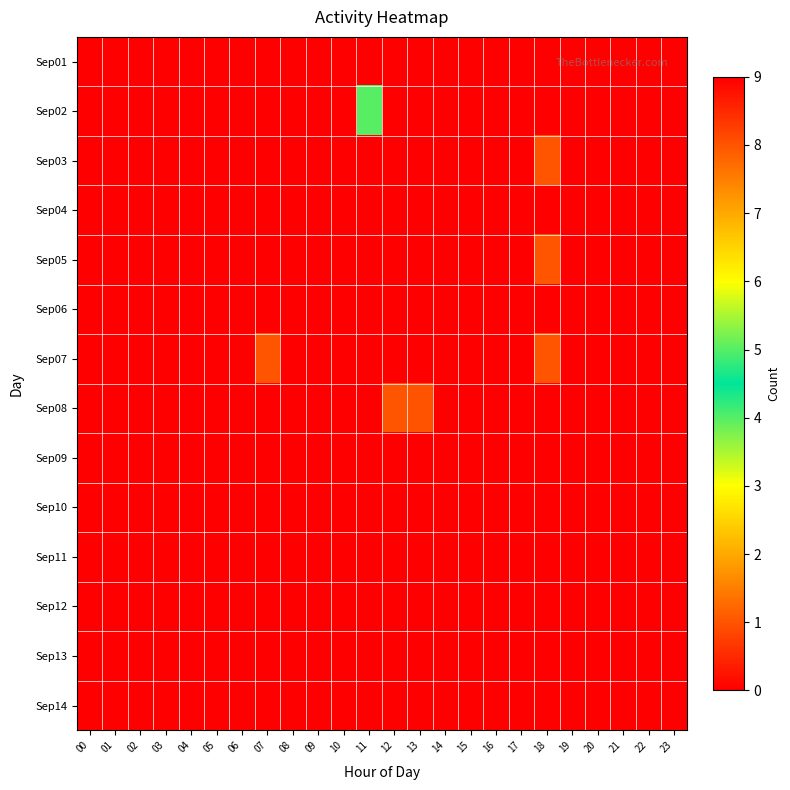

Reading left to right, extract all data points from this chart.

Sep01: 00=0	01=0	02=0	03=0	04=0	05=0	06=0	07=0	08=0	09=0	10=0	11=0	12=0	13=0	14=0	15=0	16=0	17=0	18=0	19=0	20=0	21=0	22=0	23=0
Sep02: 00=0	01=0	02=0	03=0	04=0	05=0	06=0	07=0	08=0	09=0	10=0	11=4	12=9	13=0	14=0	15=0	16=0	17=0	18=0	19=0	20=0	21=0	22=0	23=0
Sep03: 00=0	01=0	02=0	03=0	04=0	05=0	06=0	07=0	08=0	09=0	10=0	11=0	12=0	13=0	14=0	15=0	16=0	17=0	18=1	19=0	20=0	21=0	22=0	23=0
Sep04: 00=0	01=0	02=0	03=0	04=0	05=0	06=0	07=0	08=0	09=0	10=0	11=0	12=0	13=0	14=0	15=0	16=0	17=0	18=0	19=0	20=0	21=0	22=0	23=0
Sep05: 00=0	01=0	02=0	03=0	04=0	05=0	06=0	07=0	08=0	09=0	10=0	11=0	12=0	13=0	14=0	15=0	16=0	17=0	18=1	19=0	20=0	21=0	22=0	23=0
Sep06: 00=0	01=0	02=0	03=0	04=0	05=0	06=0	07=0	08=0	09=0	10=0	11=0	12=0	13=0	14=0	15=0	16=0	17=0	18=0	19=0	20=0	21=0	22=0	23=0
Sep07: 00=0	01=0	02=0	03=0	04=0	05=0	06=0	07=1	08=0	09=0	10=0	11=0	12=0	13=0	14=0	15=0	16=0	17=0	18=1	19=0	20=0	21=0	22=0	23=0
Sep08: 00=0	01=0	02=0	03=0	04=0	05=0	06=0	07=0	08=0	09=0	10=0	11=0	12=1	13=8	14=0	15=0	16=0	17=0	18=0	19=0	20=0	21=0	22=0	23=0
Sep09: 00=0	01=0	02=0	03=0	04=0	05=0	06=0	07=0	08=0	09=0	10=0	11=0	12=0	13=0	14=0	15=0	16=0	17=0	18=0	19=0	20=0	21=0	22=0	23=0
Sep10: 00=0	01=0	02=0	03=0	04=0	05=0	06=0	07=0	08=0	09=0	10=0	11=0	12=0	13=0	14=0	15=0	16=0	17=0	18=0	19=0	20=0	21=0	22=0	23=0
Sep11: 00=0	01=0	02=0	03=0	04=0	05=0	06=0	07=0	08=0	09=0	10=0	11=0	12=0	13=0	14=0	15=0	16=0	17=0	18=0	19=0	20=0	21=0	22=0	23=0
Sep12: 00=0	01=0	02=0	03=0	04=0	05=0	06=0	07=0	08=0	09=0	10=0	11=0	12=0	13=0	14=0	15=0	16=0	17=0	18=0	19=0	20=0	21=0	22=0	23=0
Sep13: 00=0	01=0	02=0	03=0	04=0	05=0	06=0	07=0	08=0	09=0	10=0	11=0	12=0	13=0	14=0	15=0	16=0	17=0	18=0	19=0	20=0	21=0	22=0	23=0
Sep14: 00=0	01=0	02=0	03=0	04=0	05=0	06=0	07=0	08=0	09=0	10=0	11=0	12=0	13=0	14=0	15=0	16=0	17=0	18=0	19=0	20=0	21=0	22=0	23=0